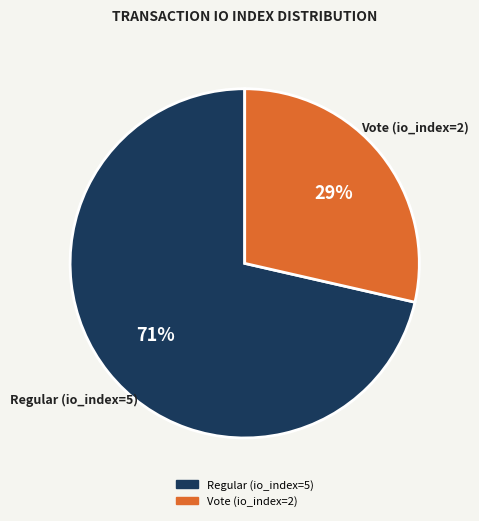

To the nearest percent, what percentage of the pie is Regular (io_index=5)?

71%